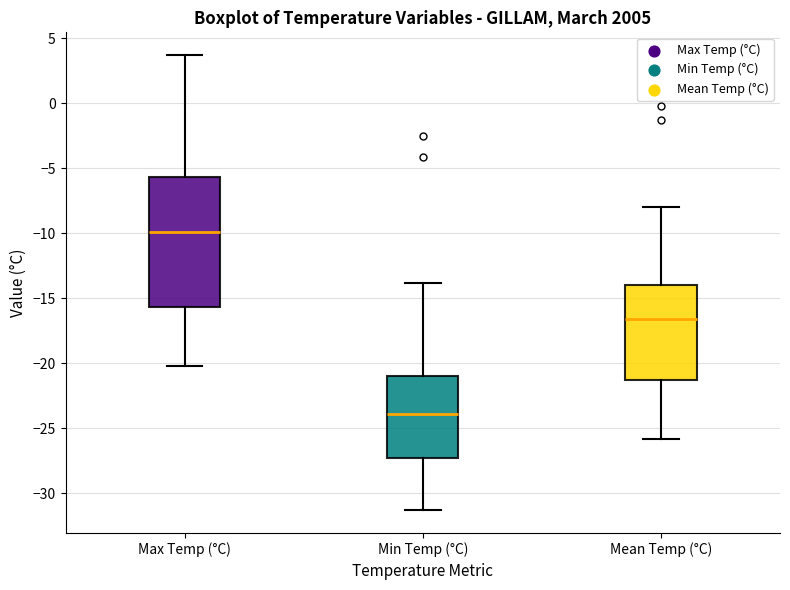

Which box is the tallest, from its lower edge to its upper edge?

Max Temp (°C)